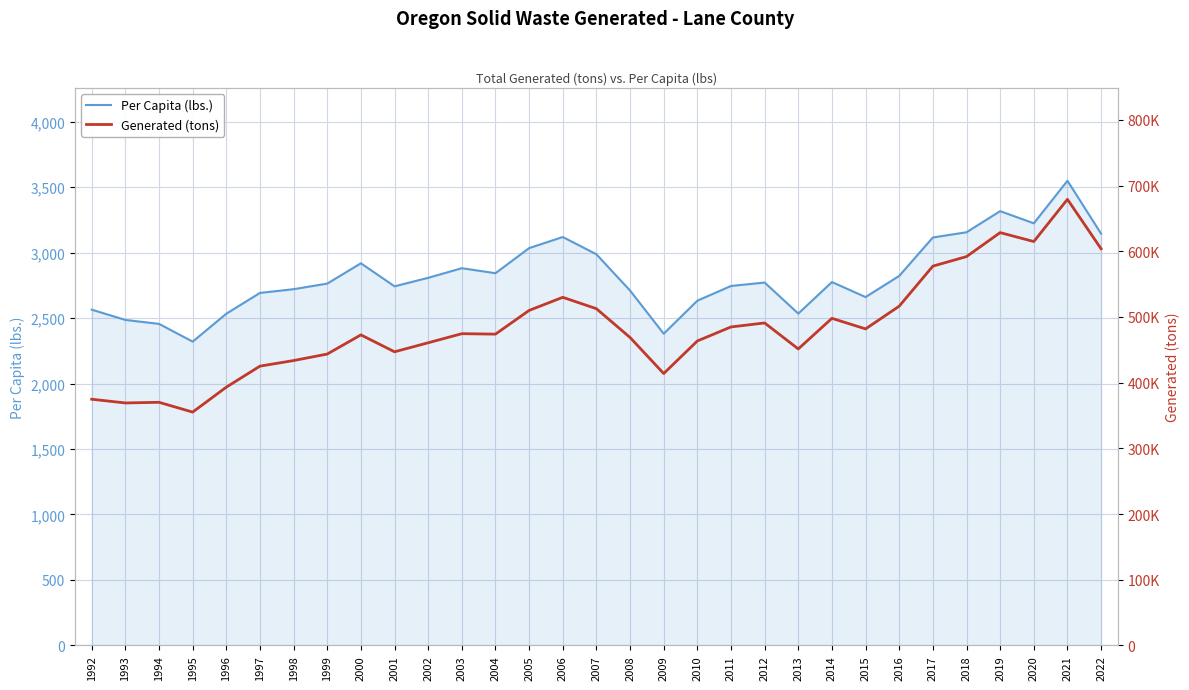

True or false: Per Capita (lbs.) and Generated (tons) cross at least once.

False